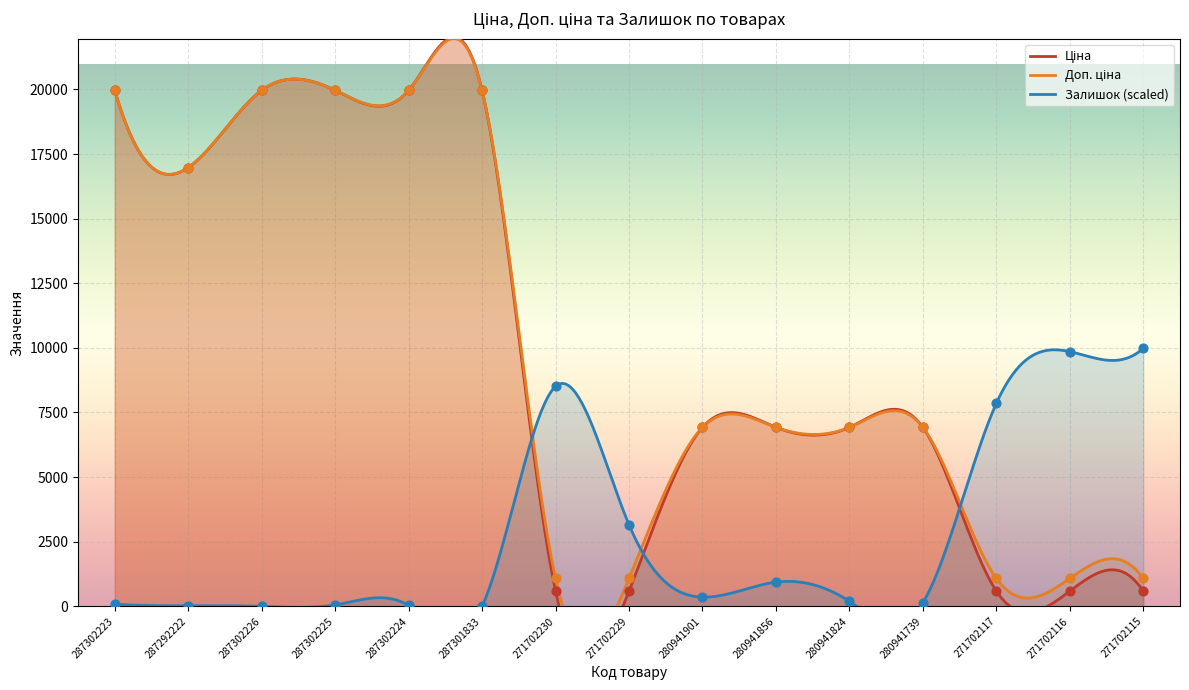

Which series reaches the minimum Y coordinate?

Залишок